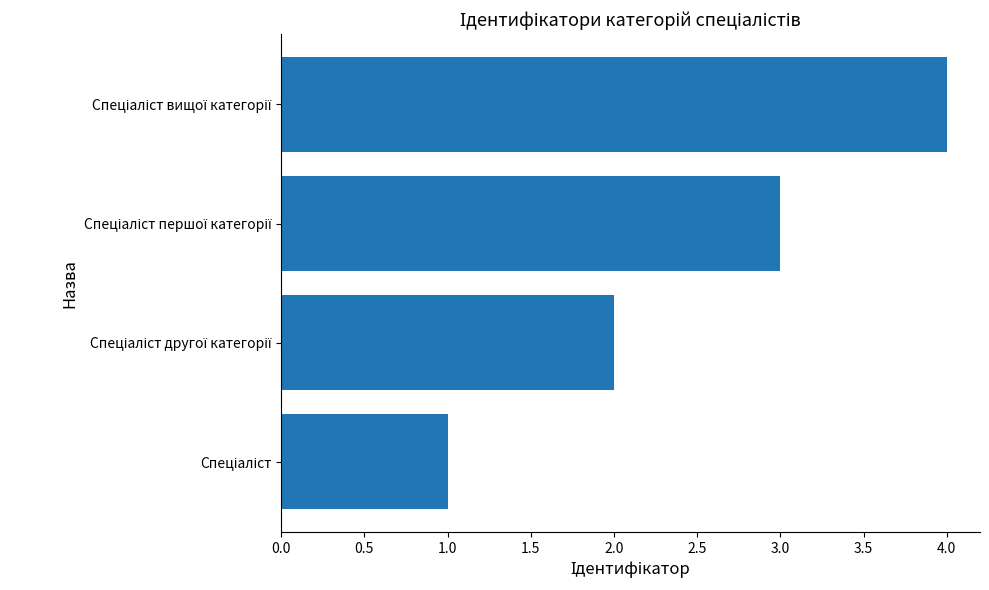

What is the difference between the maximum and minimum values?

3